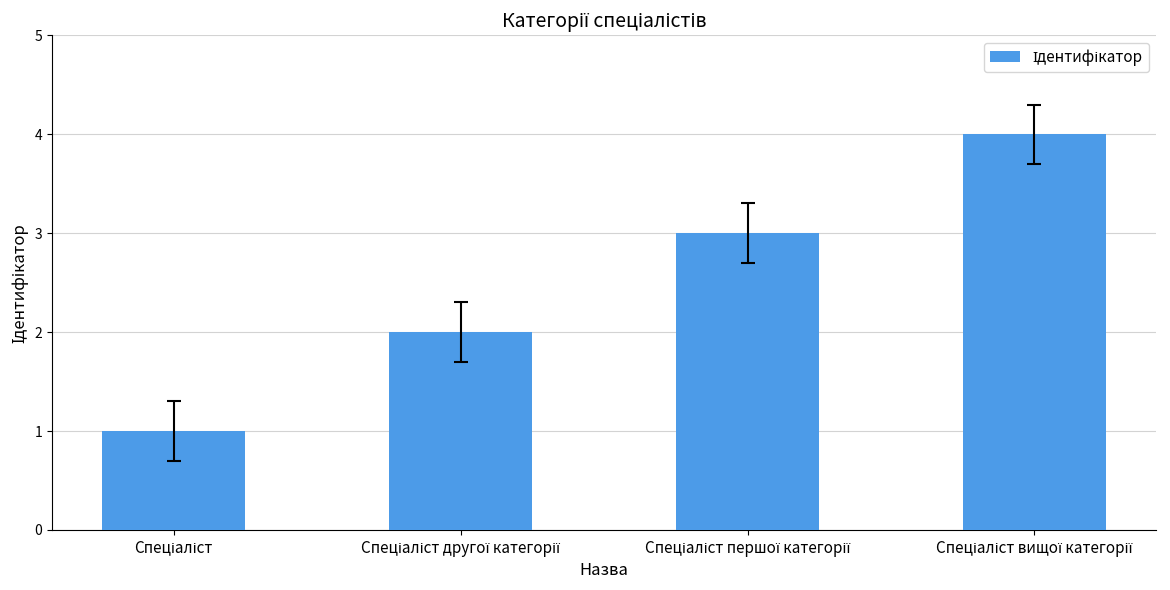

What is the maximum value shown in the chart?

4